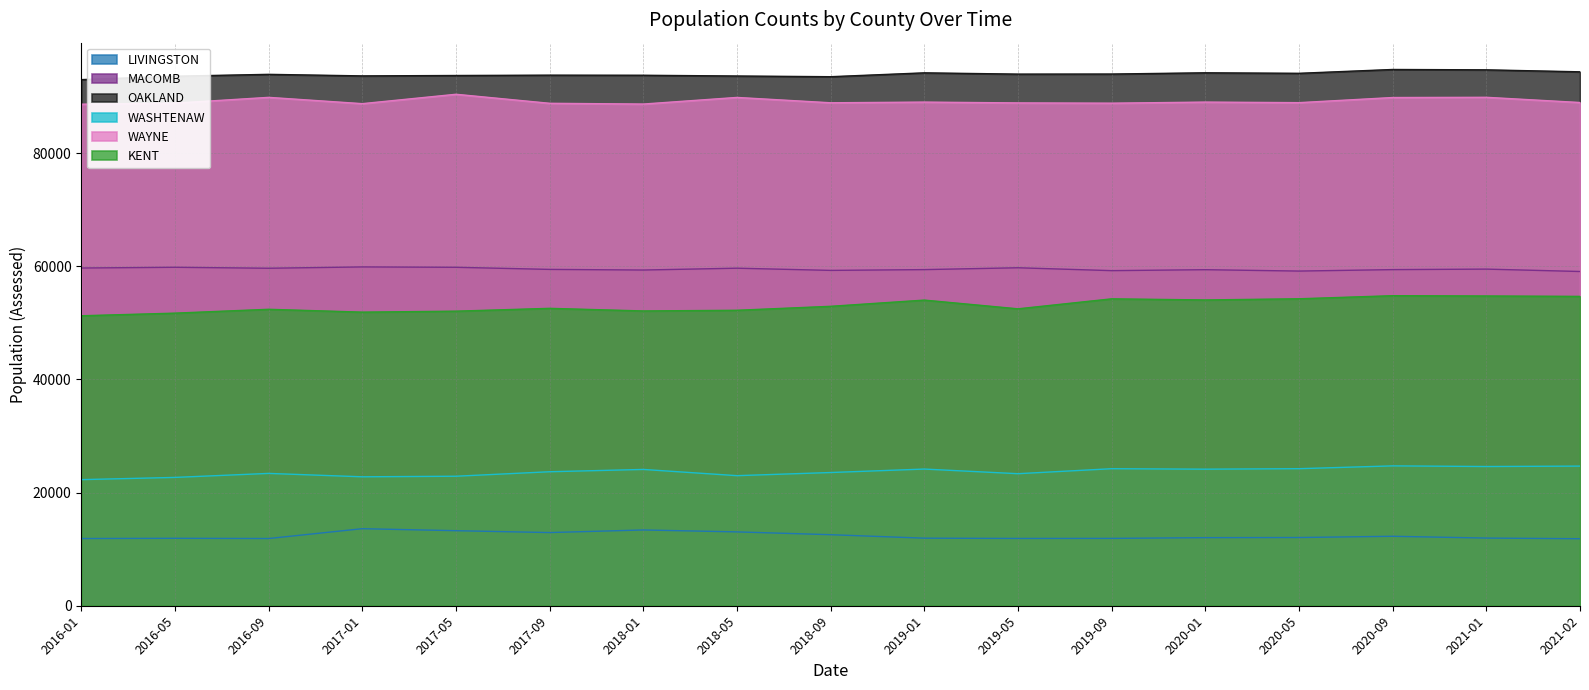

At which category does MACOMB reach its first local valley?

2016-09